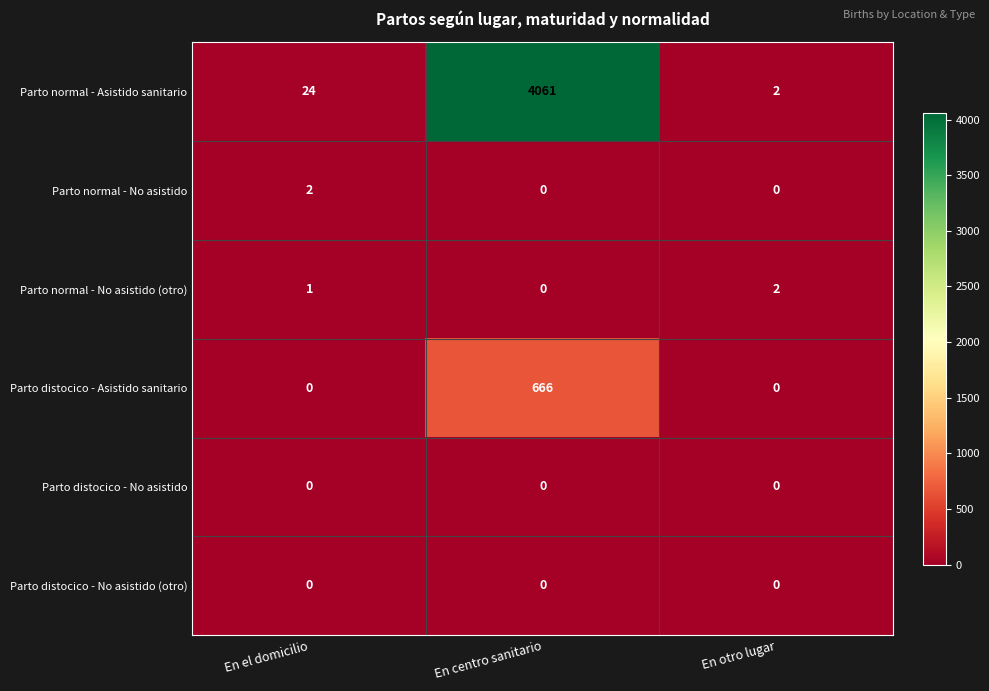

What is the greatest value displayed?

4061